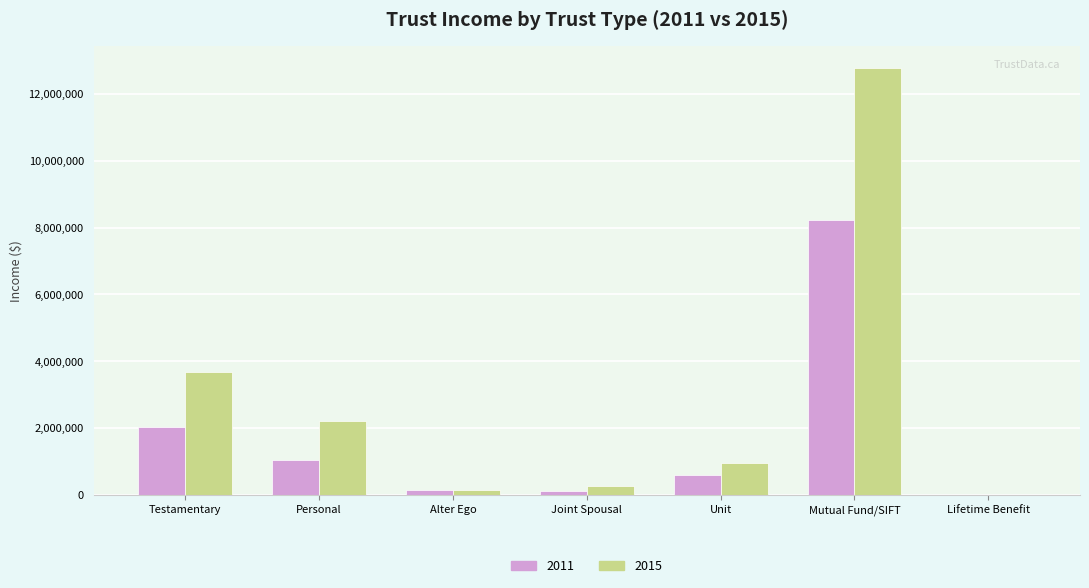

What are all the series names shown in the legend?

2011, 2015